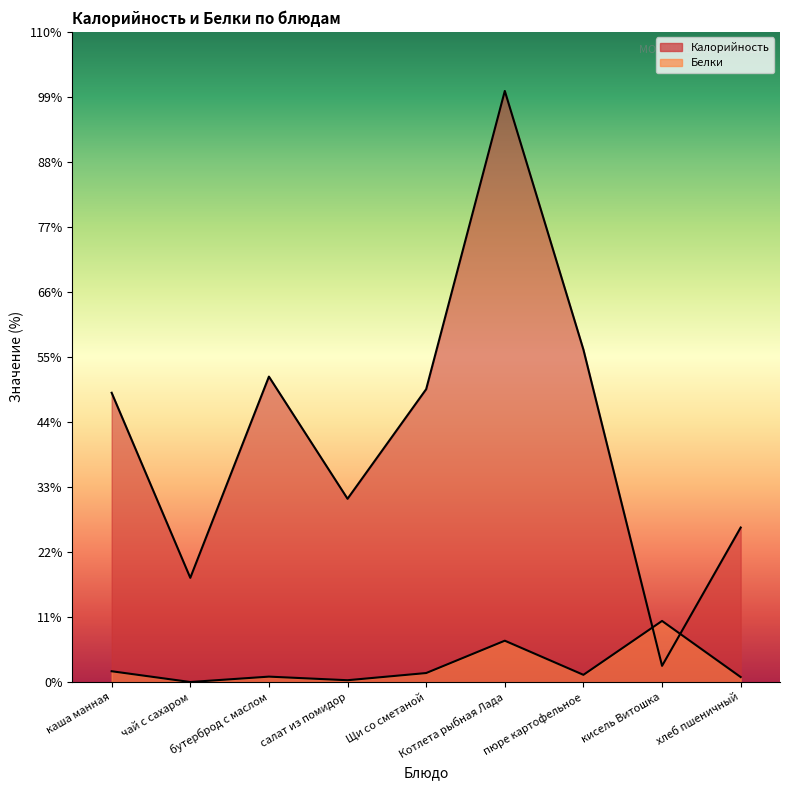

How many lines are shown in the chart?

2